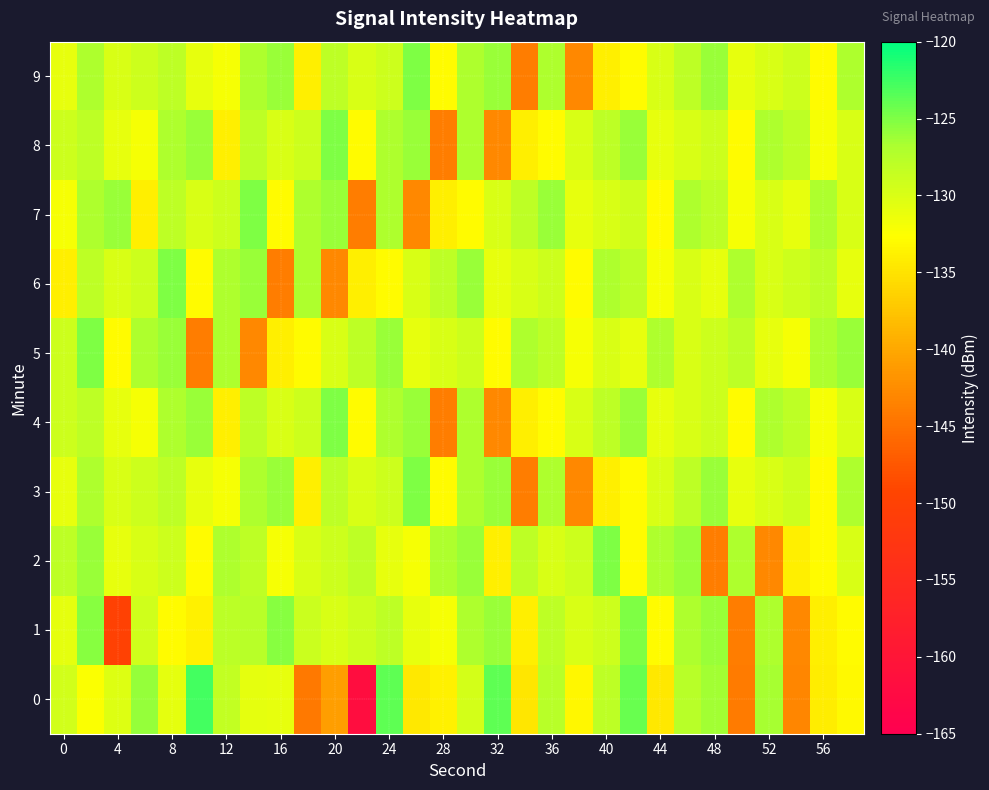

What is the minimum value shown in the chart?

-161.7